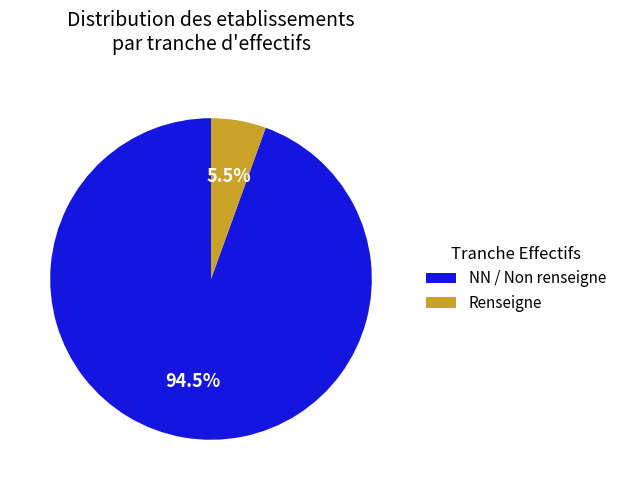

How many segments does this pie chart have?

2